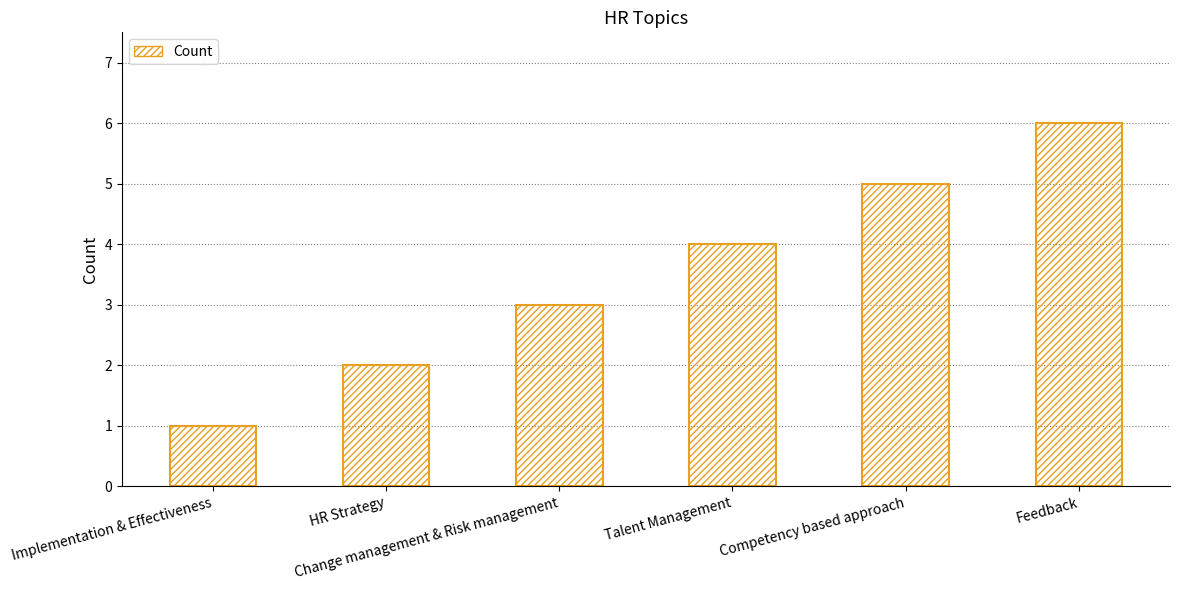

What is the sum of the values at Change management & Risk management and Competency based approach?

8